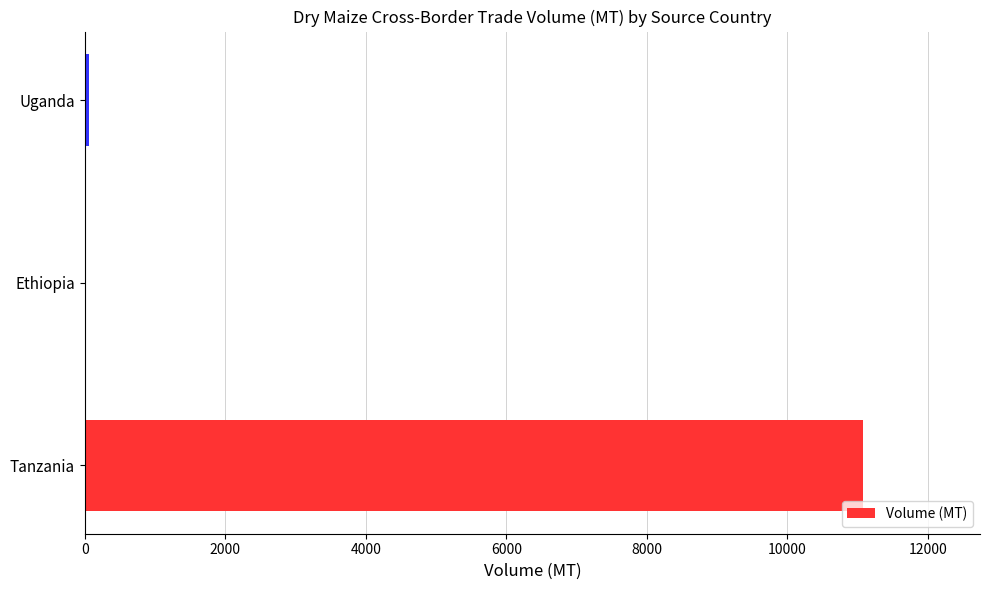

The value at Tanzania is 11080.0. True or false?

True